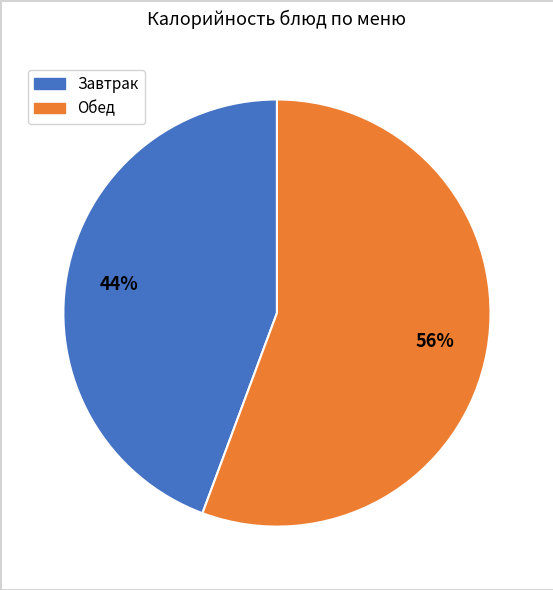

To the nearest percent, what is the average slice percentage?

50%